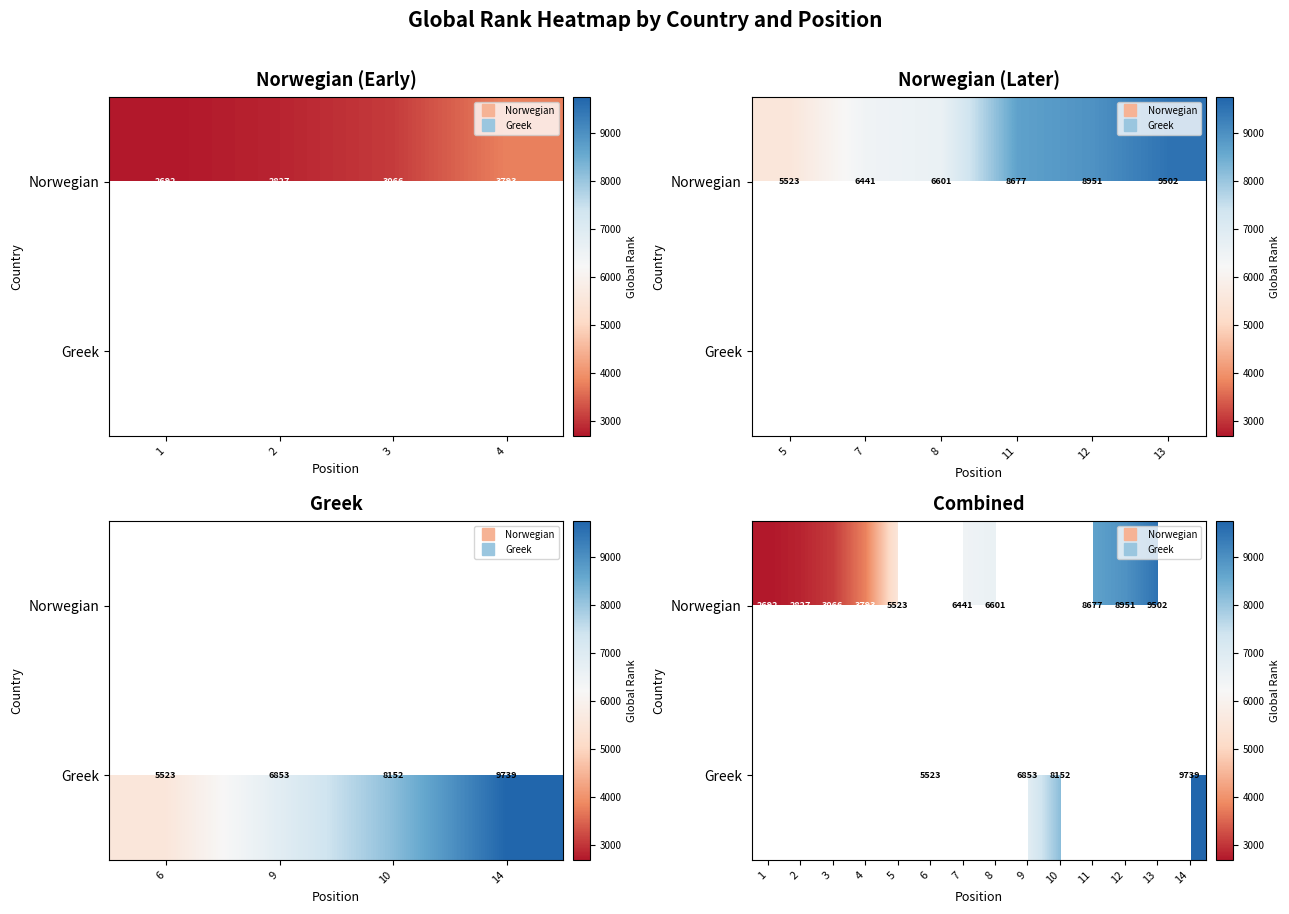

At which category does the chart reach its minimum across all series?

1